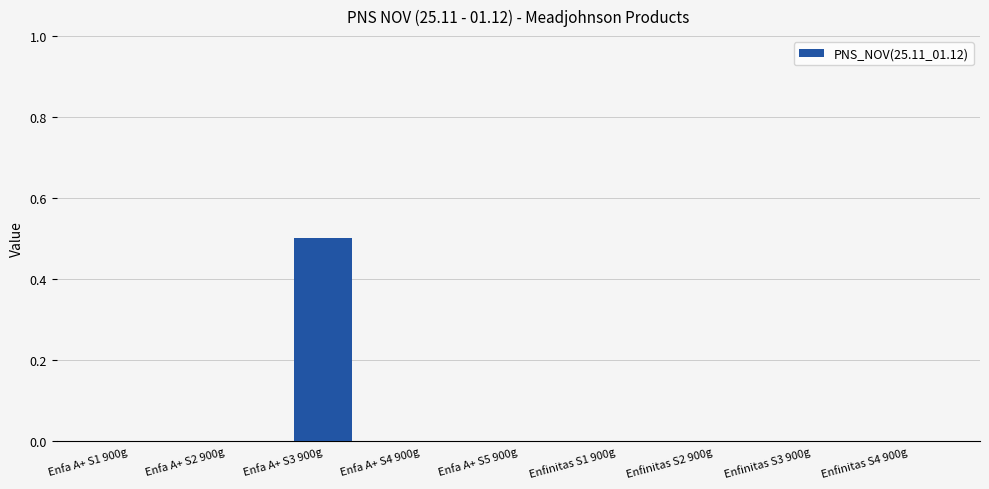

Which label corresponds to the largest value in the chart?

Enfa A+ S3 900g